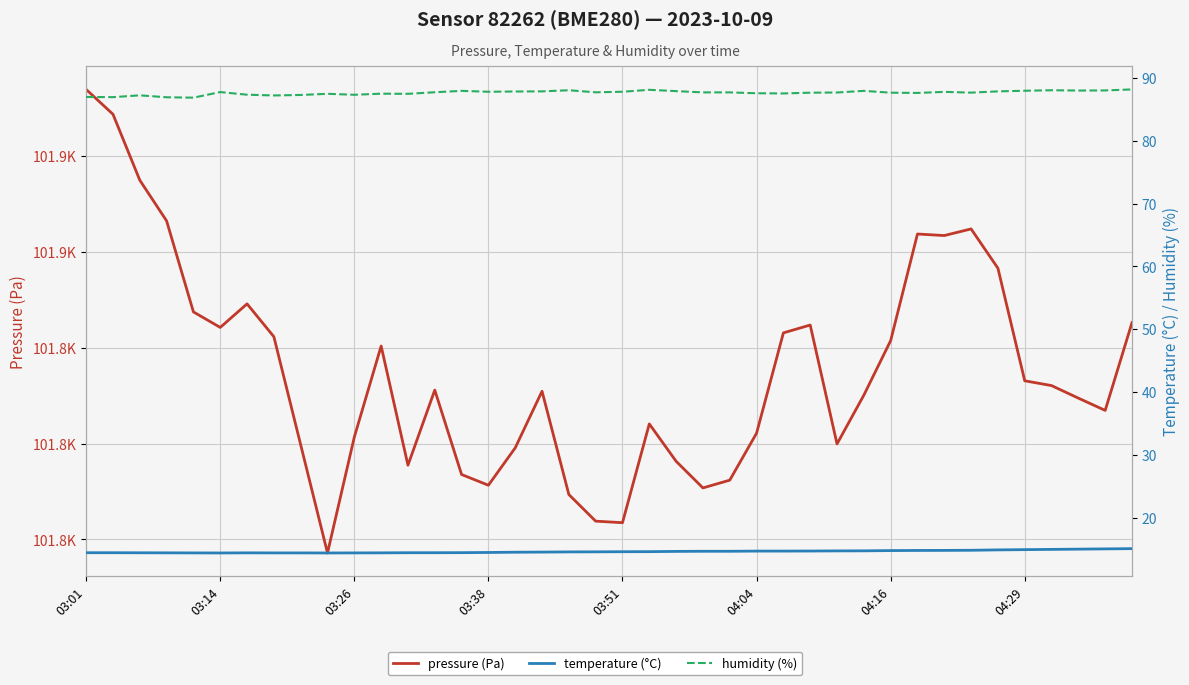

Read the temperature (°C) value at 04:16.

14.4